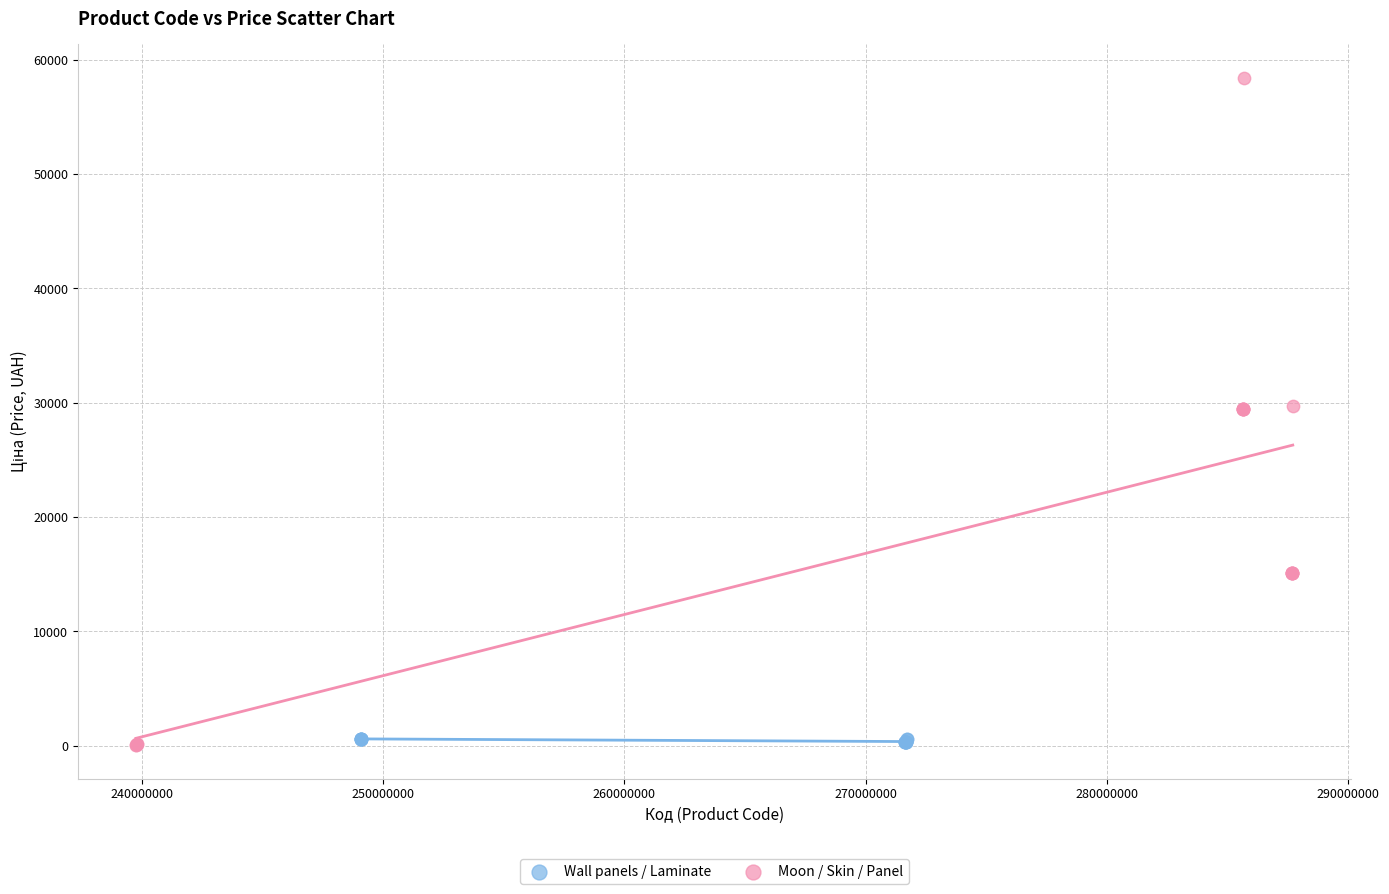

Which series reaches the maximum Y coordinate?

Moon / Skin / Panel